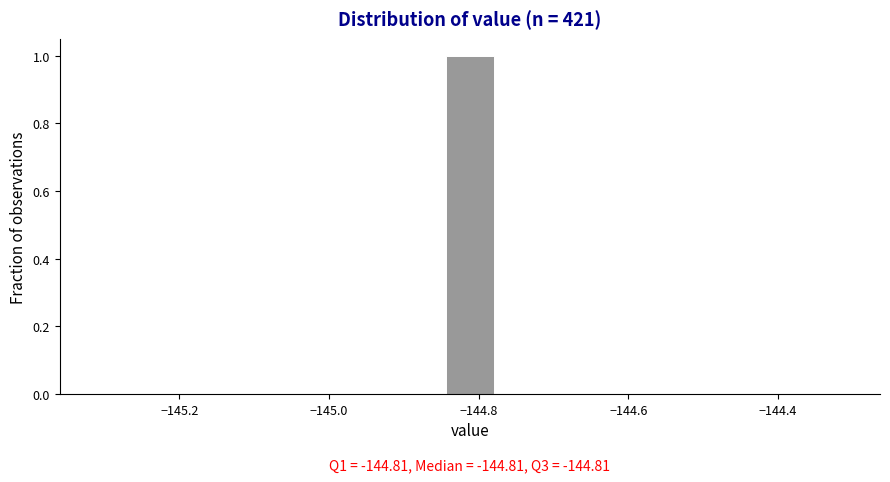

Around what value on the x-axis is the tallest bar? Give the approximate position of its centre, as read against the axis.

-144.82